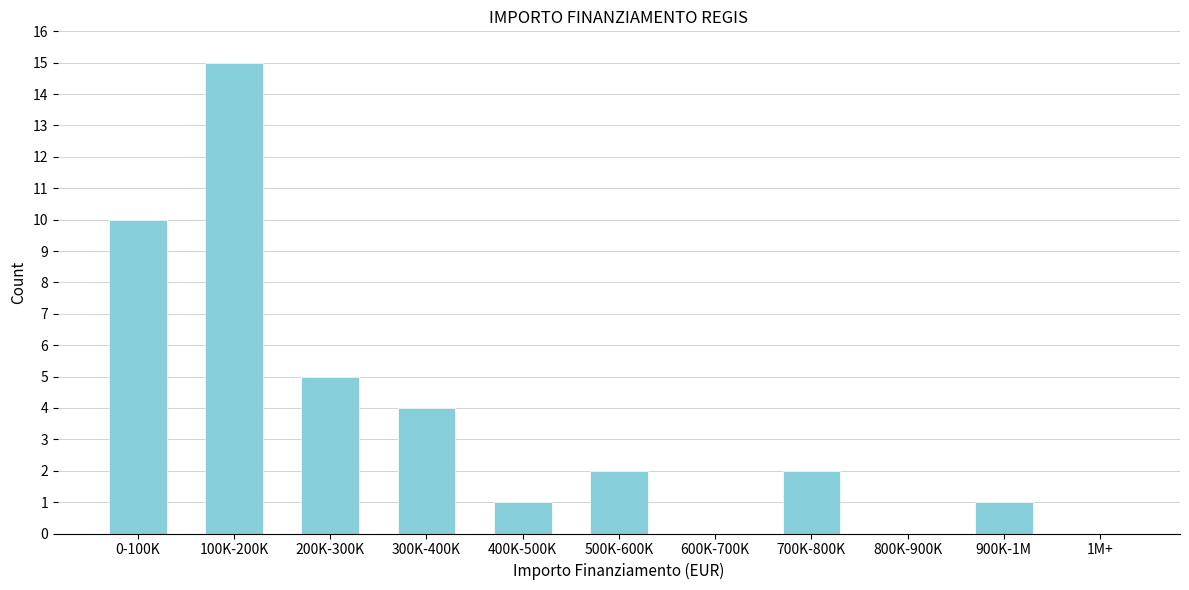

Reading right to left, list all the values displayed in this chart.

1M+=0	900K-1M=1	800K-900K=0	700K-800K=2	600K-700K=0	500K-600K=2	400K-500K=1	300K-400K=4	200K-300K=5	100K-200K=15	0-100K=10